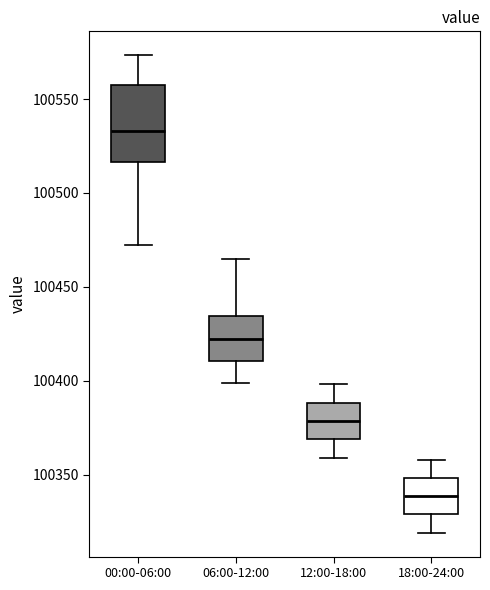

Reading left to right, transcribe this box plot: for each box, give where its median line is, the range the box spans, and where its two whiskers end, as read against the y-axis. The values are not printed on the chart, so give them approximately, as read against the axis.

00:00-06:00: median 100535, box 100515 to 100560, whiskers 100470 to 100575
06:00-12:00: median 100420, box 100410 to 100435, whiskers 100400 to 100465
12:00-18:00: median 100380, box 100370 to 100390, whiskers 100360 to 100400
18:00-24:00: median 100340, box 100330 to 100350, whiskers 100320 to 100360